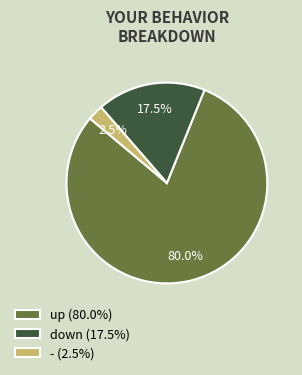

Is it true that up is 99% of the pie?

False